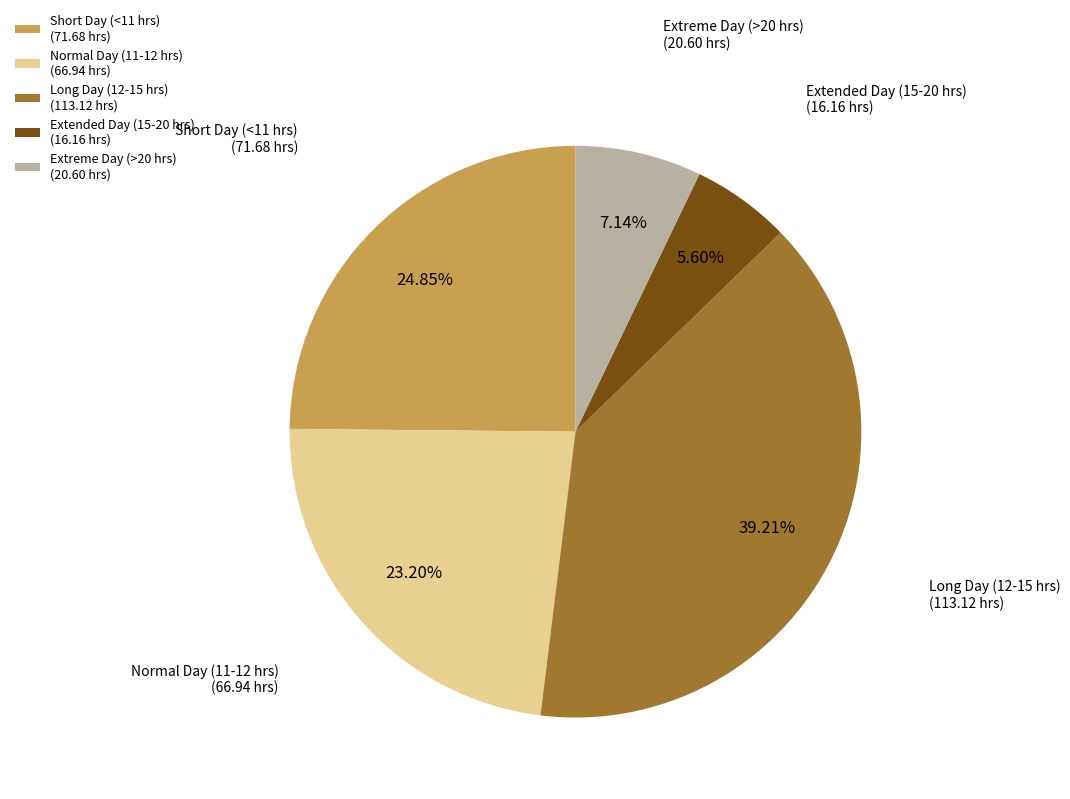

Does Extreme Day (>20 hrs) (20.60 hrs) account for over 50% of the chart?

No